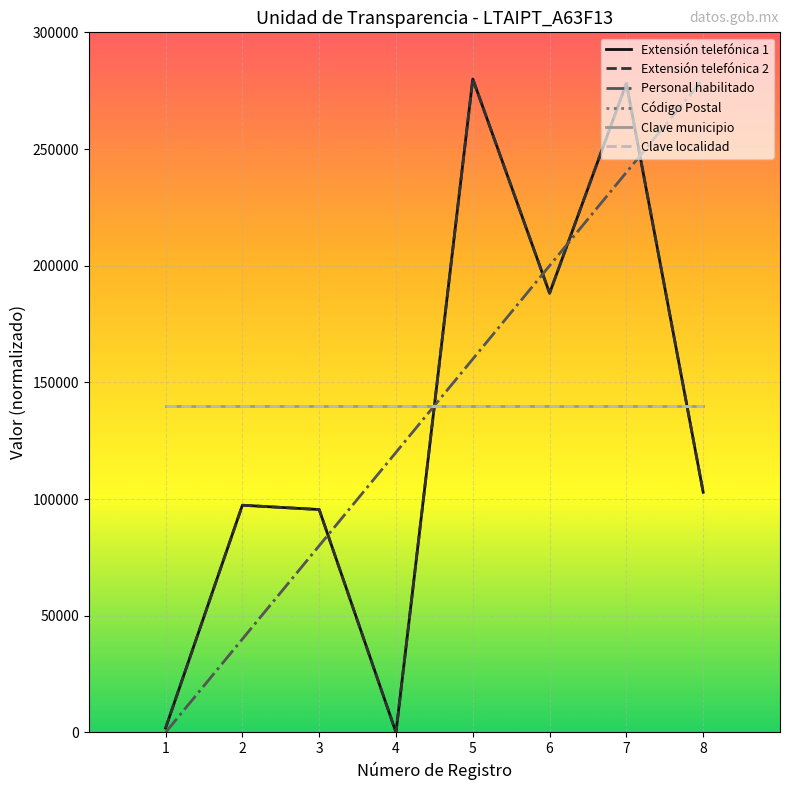

Reading left to right, transcribe all the data shown in this chart.

Extensión telefónica 1: 1854.3	97351.0	95496.7	0.0	280000.0	188211.9	278145.7	102913.9
Extensión telefónica 2: 1854.3	97351.0	95496.7	0.0	280000.0	188211.9	278145.7	102913.9
Personal habilitado: 0.0	40000.0	80000.0	120000.0	160000.0	200000.0	240000.0	280000.0
Código Postal: 140000.0	140000.0	140000.0	140000.0	140000.0	140000.0	140000.0	140000.0
Clave municipio: 140000.0	140000.0	140000.0	140000.0	140000.0	140000.0	140000.0	140000.0
Clave localidad: 140000.0	140000.0	140000.0	140000.0	140000.0	140000.0	140000.0	140000.0